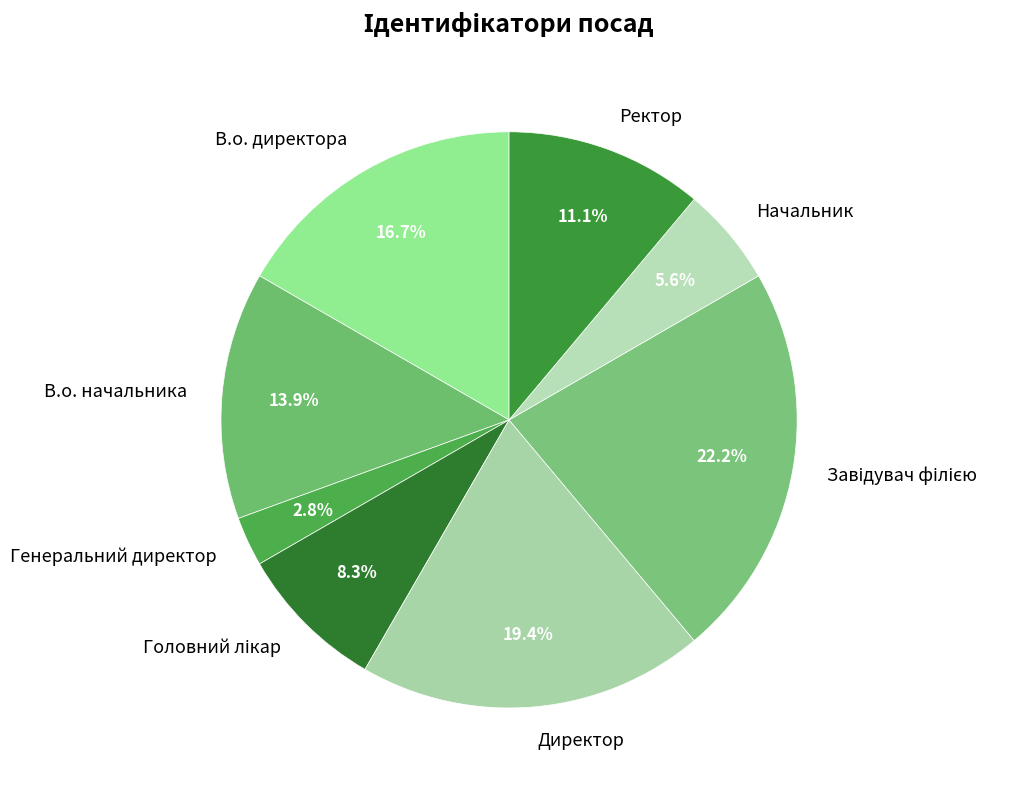

What is the ratio of the value at В.о. директора to the value at Ректор?

1.5